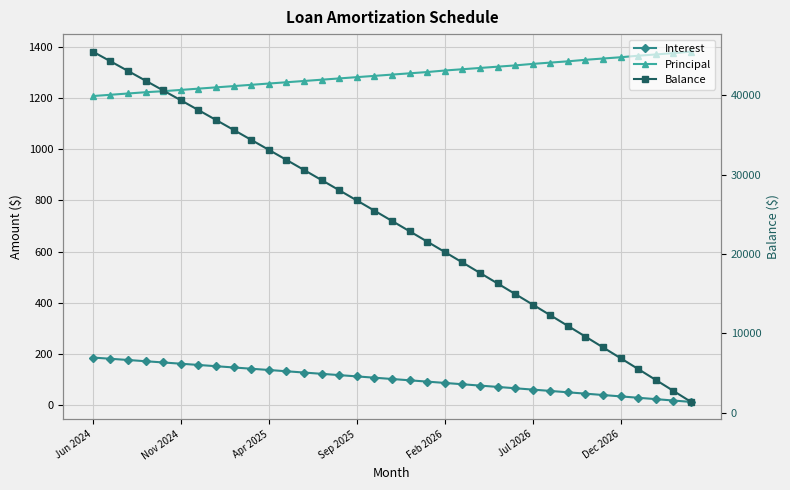

What position from the right is 32?

3